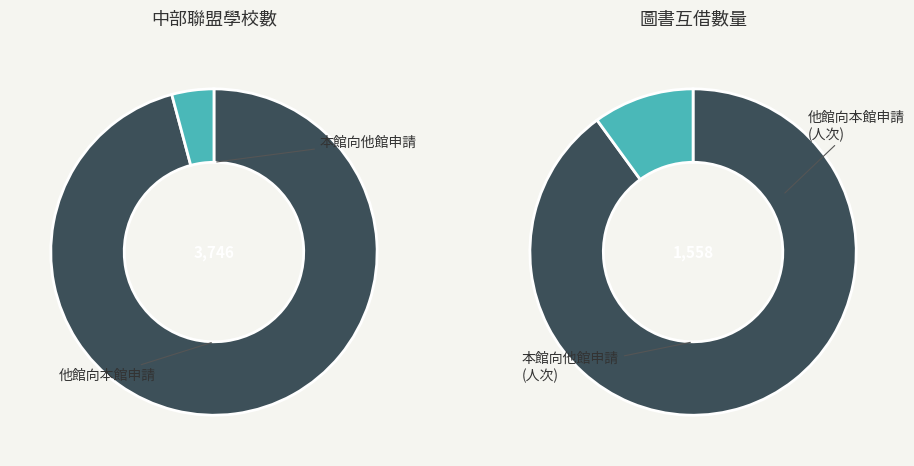

What percentage is the 95 slice, to the nearest percent?

10%